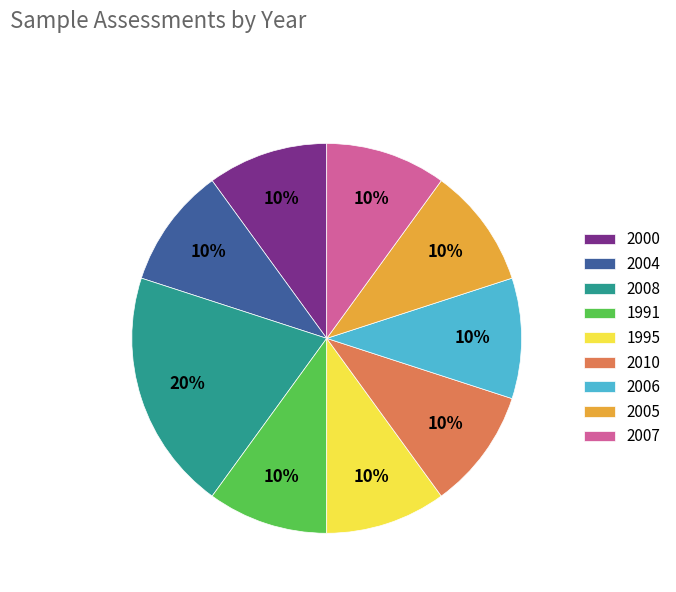

What percentage is the 1995 slice, to the nearest percent?

10%